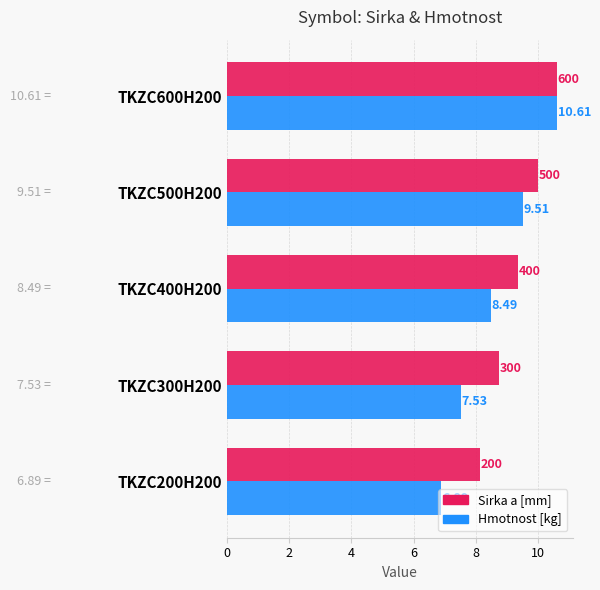

At how many categories does at least one series exceed 9?

3